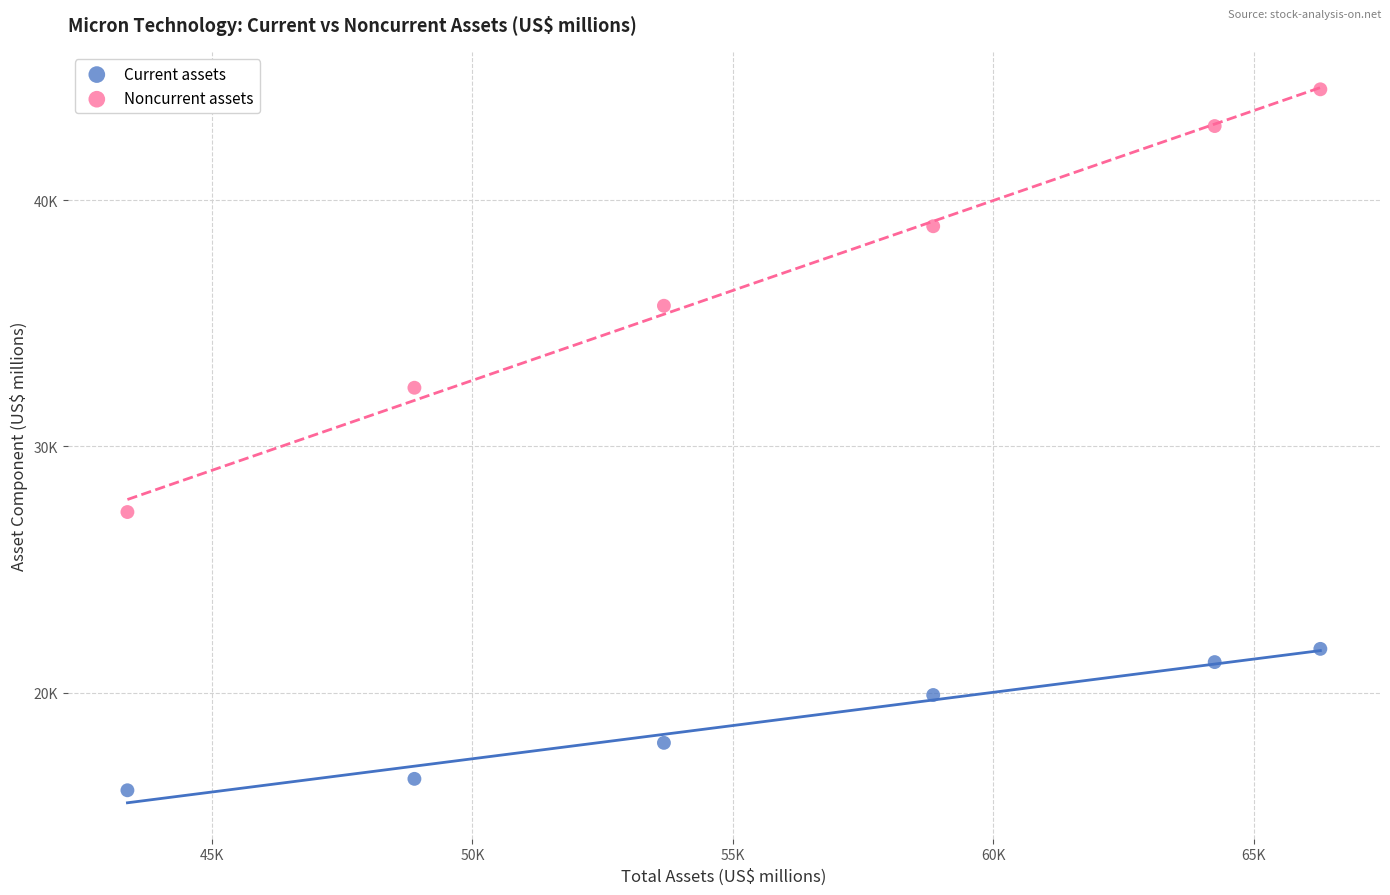

What are all the series names shown in the legend?

Current assets, Noncurrent assets